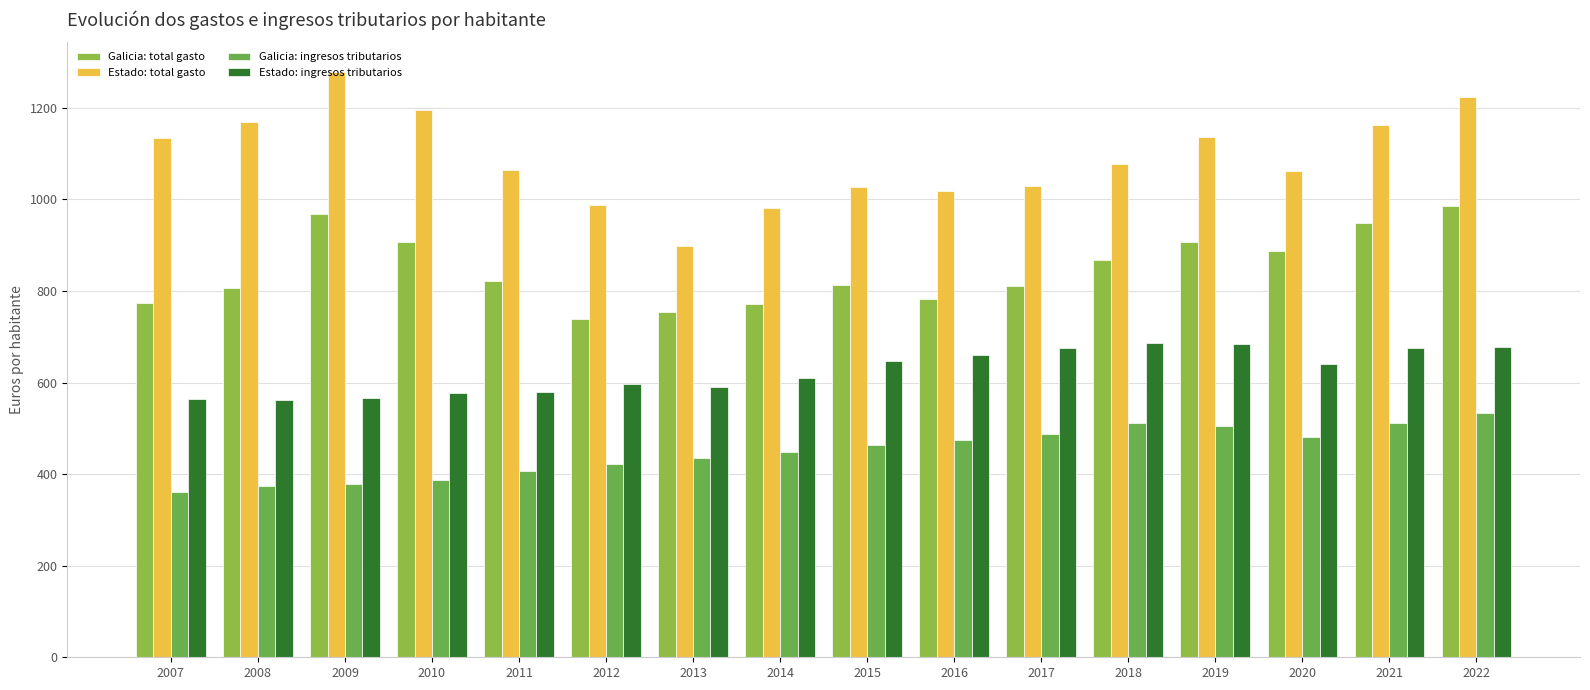

Reading left to right, extract all data points from this chart.

Galicia: total gasto: 2007=773.3	2008=806.5	2009=968.7	2010=906.1	2011=821.7	2012=739.5	2013=753.9	2014=772.1	2015=812.4	2016=782.9	2017=811.5	2018=867.7	2019=906.5	2020=887.2	2021=948.5	2022=985.8
Estado: total gasto: 2007=1133.6	2008=1169.3	2009=1279.2	2010=1194.7	2011=1065.0	2012=988.6	2013=898.5	2014=980.8	2015=1028.1	2016=1017.6	2017=1029.4	2018=1077.7	2019=1136.0	2020=1062.5	2021=1162.9	2022=1223.8
Galicia: ingresos tributarios: 2007=360.4	2008=374.3	2009=378.6	2010=387.3	2011=406.3	2012=421.8	2013=434.4	2014=448.4	2015=462.7	2016=473.7	2017=487.6	2018=511.7	2019=504.9	2020=480.5	2021=511.0	2022=532.9
Estado: ingresos tributarios: 2007=563.5	2008=561.4	2009=567.0	2010=577.9	2011=578.5	2012=596.1	2013=589.7	2014=610.1	2015=647.6	2016=660.9	2017=675.0	2018=686.6	2019=684.4	2020=640.8	2021=674.7	2022=678.1